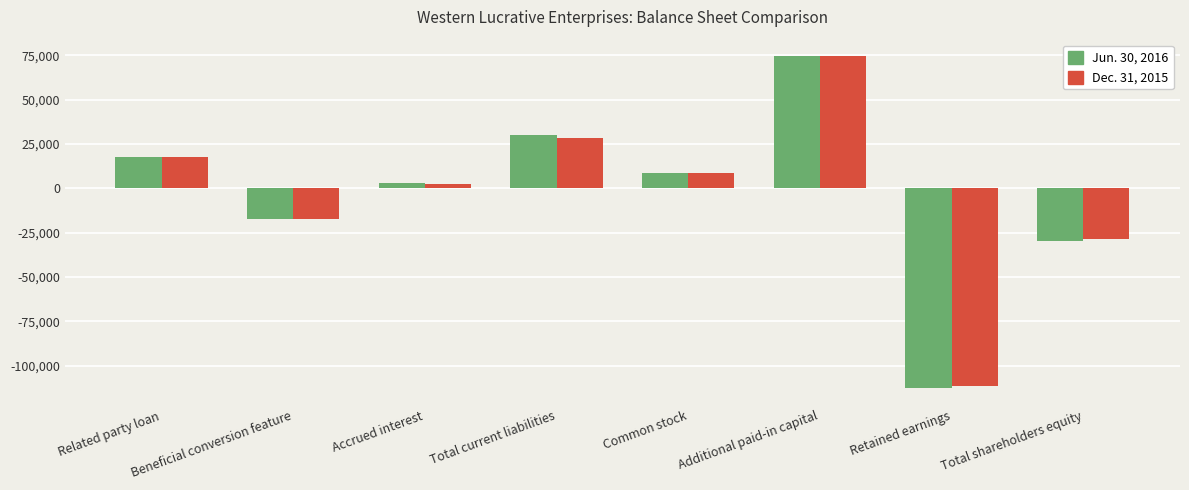

List the labels in order of Jun. 30, 2016 value, smallest first.

Retained earnings, Total shareholders equity, Beneficial conversion feature, Accrued interest, Common stock, Related party loan, Total current liabilities, Additional paid-in capital